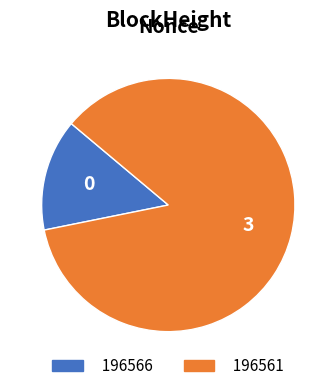

True or false: 196561 accounts for 86% of the total.

True